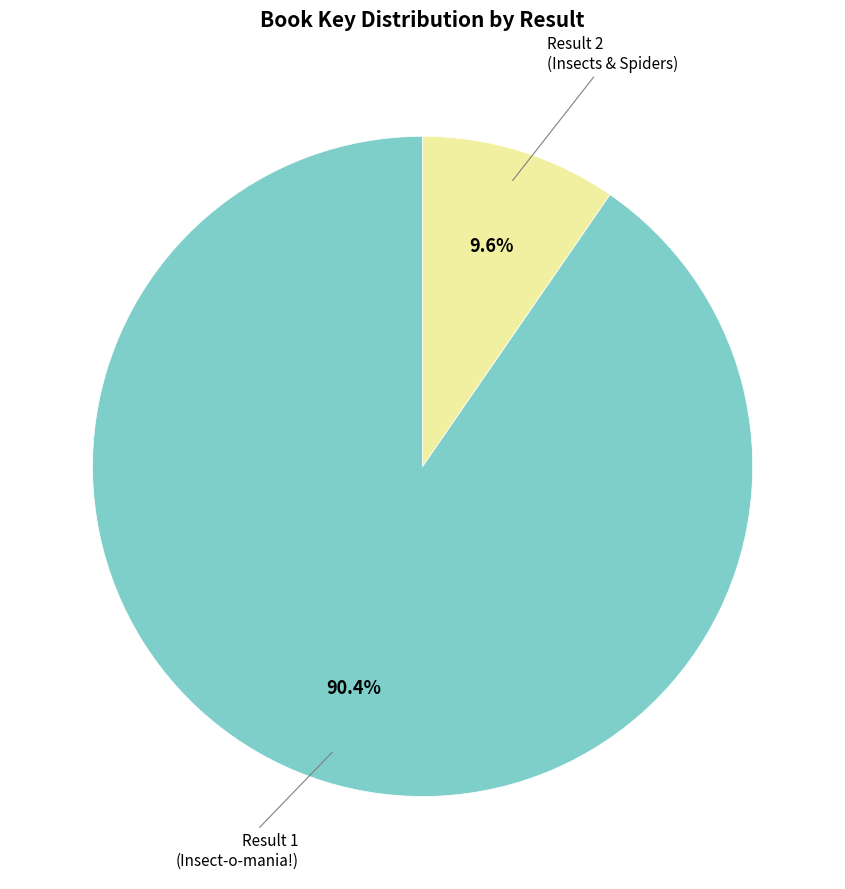

Does any single category account for the majority?

Yes